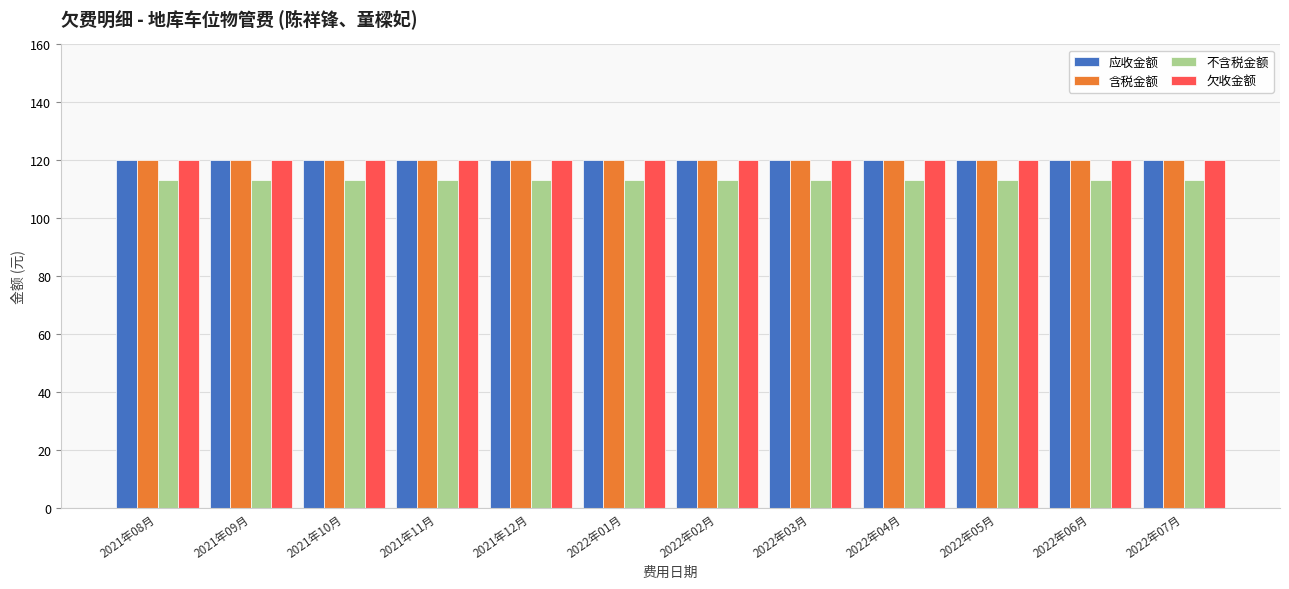

What value does the 不含税金额 series have at 2022年04月?

113.2